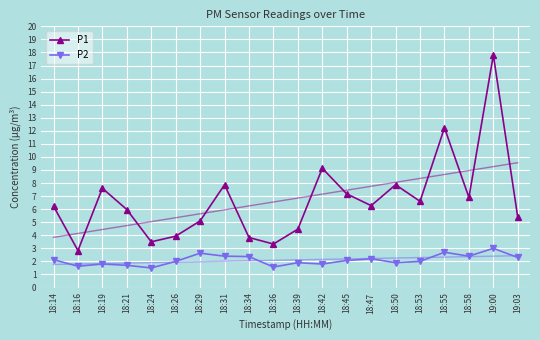

What are all the series names shown in the legend?

P1, P2